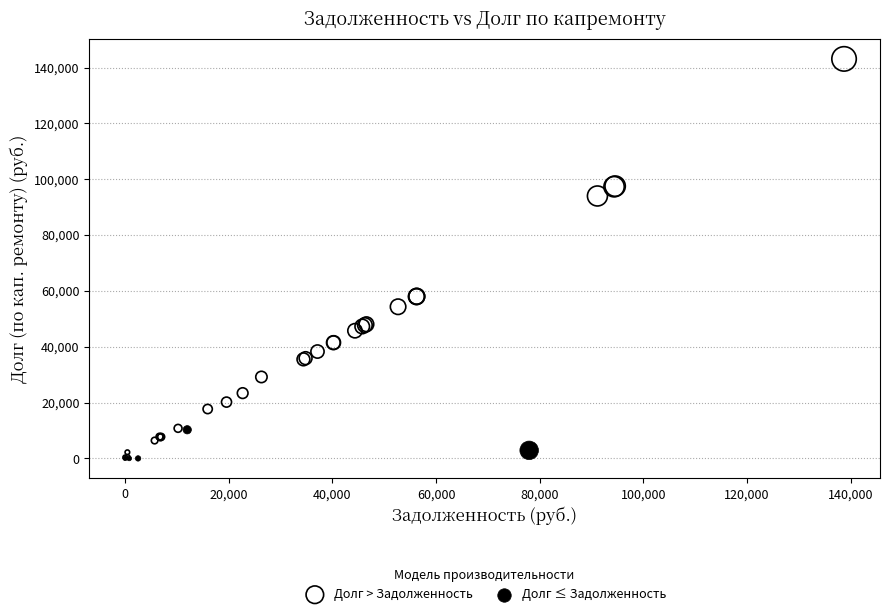

Which series reaches the maximum Y coordinate?

Долг > Задолженность